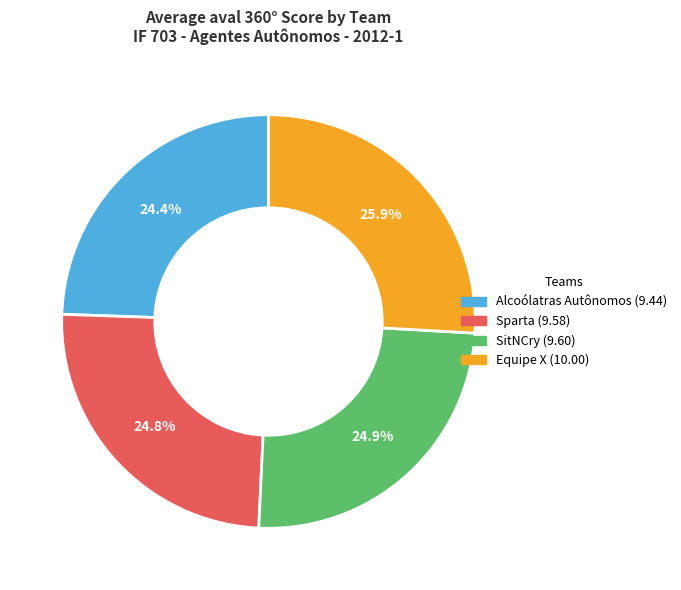

Which has a higher value, Equipe X or Alcoólatras Autônomos?

Equipe X